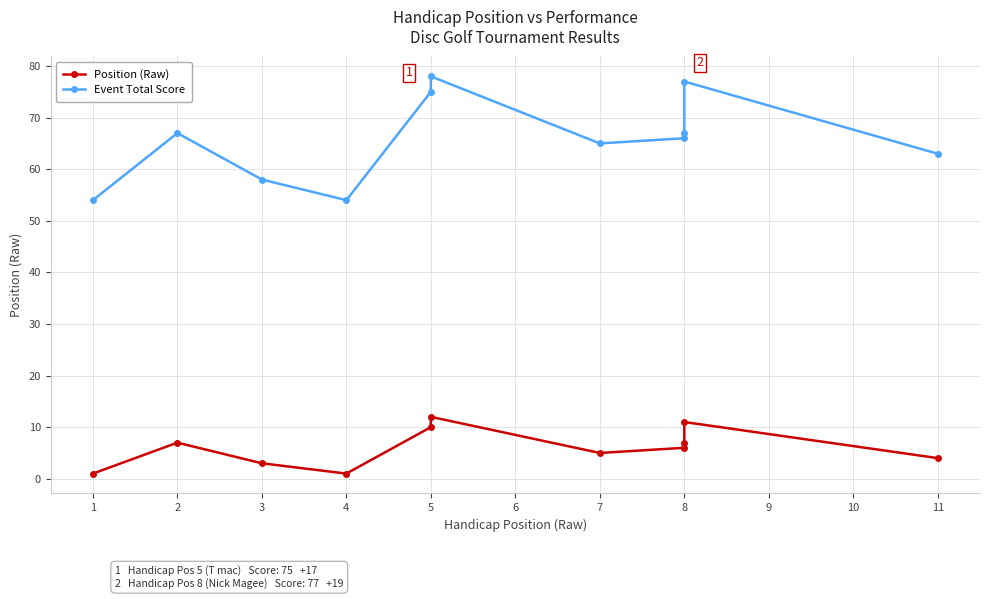

At how many categories does at least one series exceed 57?

9